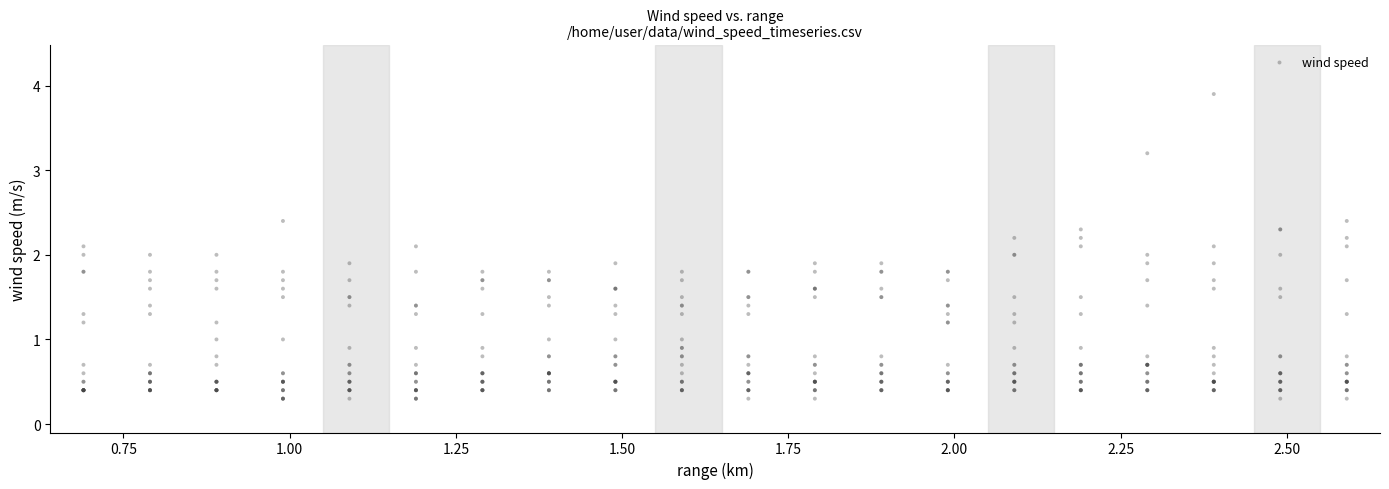

What is the range of X values (max minus min)?

1.9